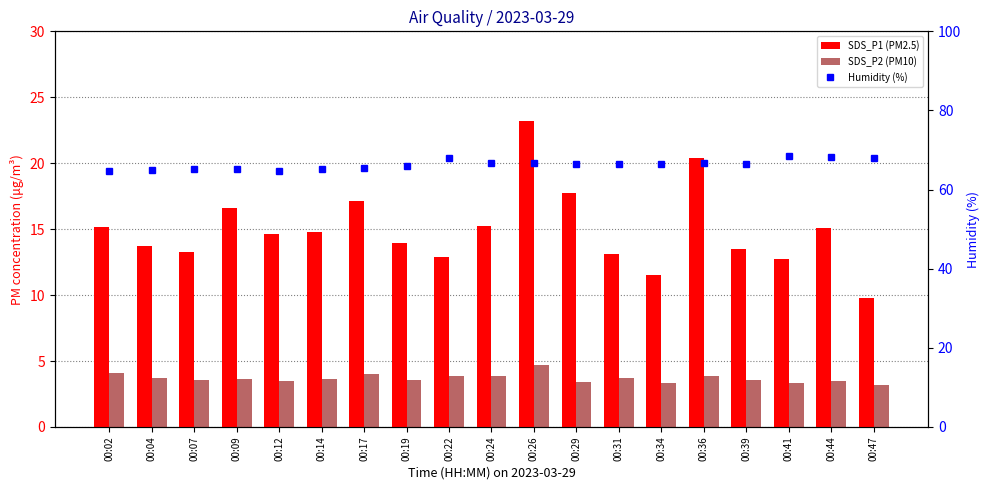

What is the total value across all series at 00:44?

86.7